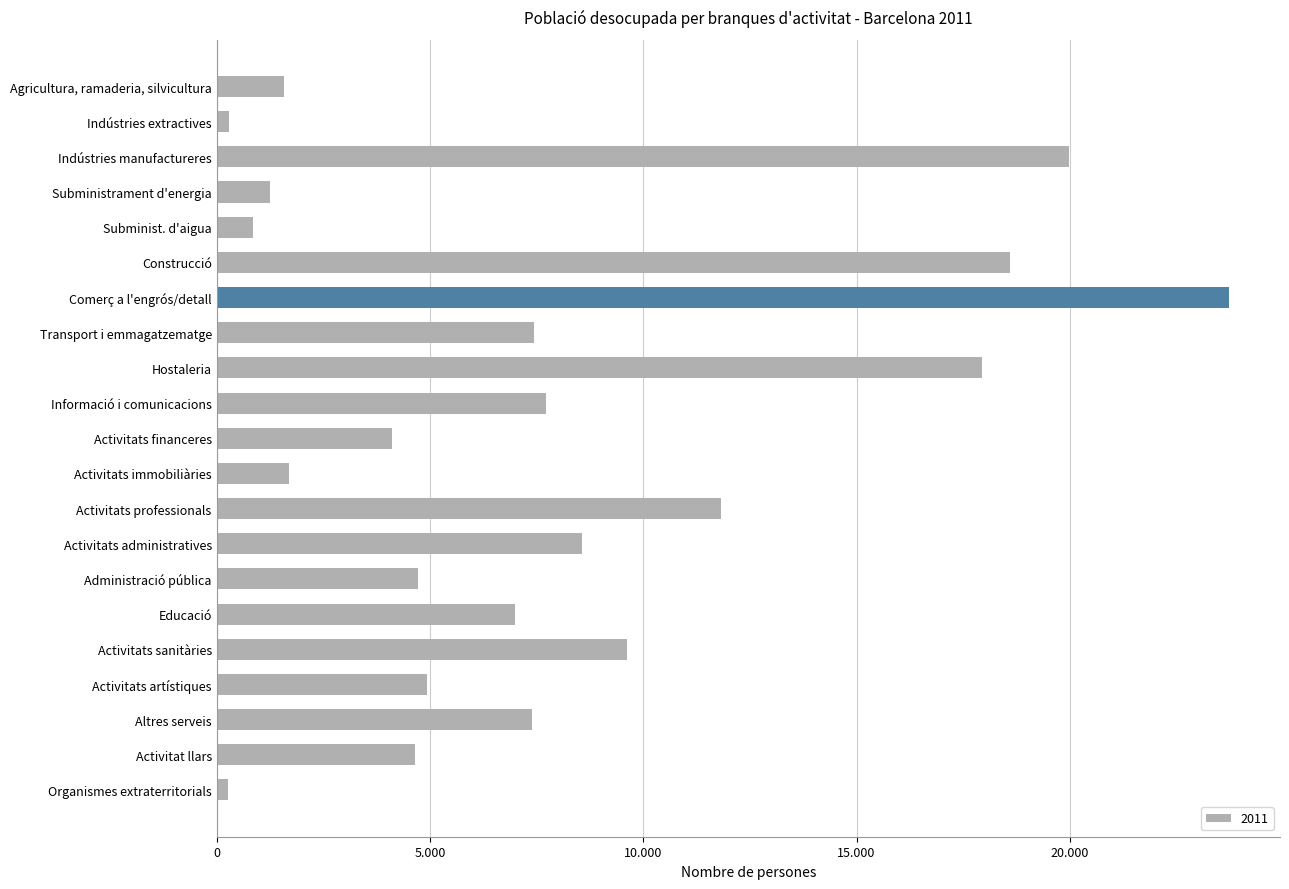

How many bars are there in total?

21